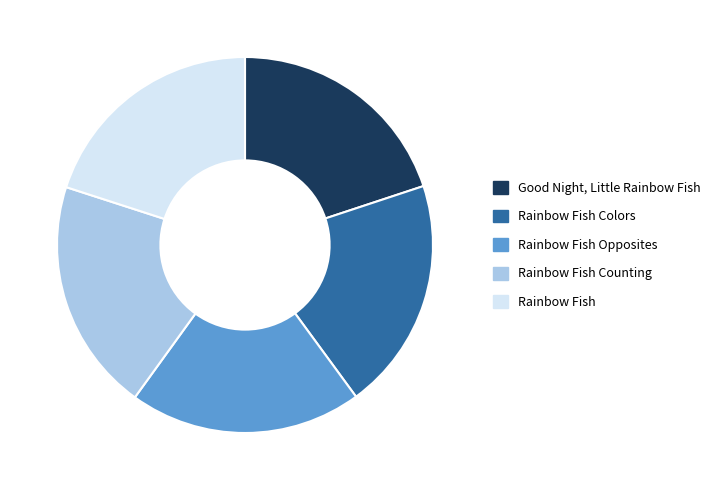

Is there a majority slice in this chart?

No